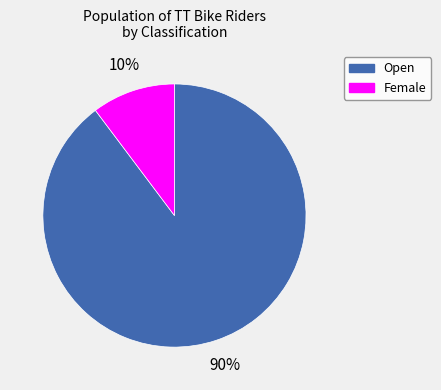

Combined, do Open and Female account for over 50%?

Yes